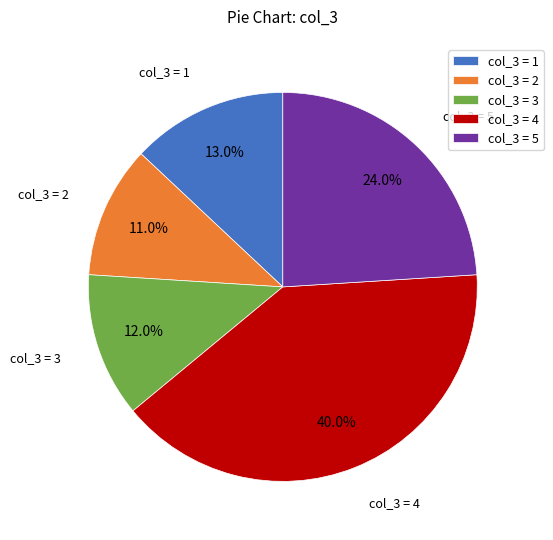

Is the sum of col_3 = 4 and col_3 = 3 greater than half?

Yes